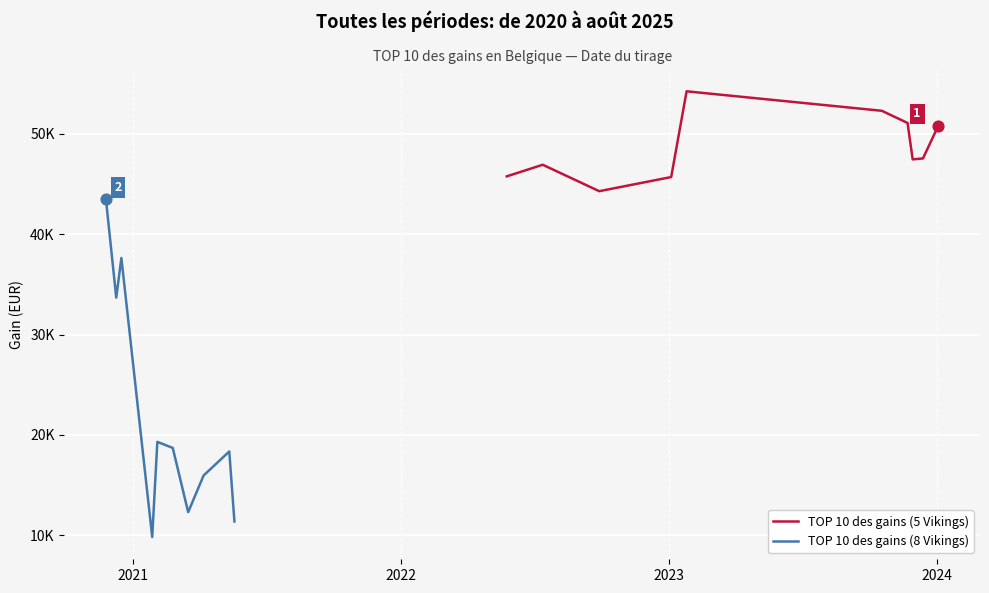

Which series has the largest total across all categories?

TOP 10 des gains (5 Vikings)